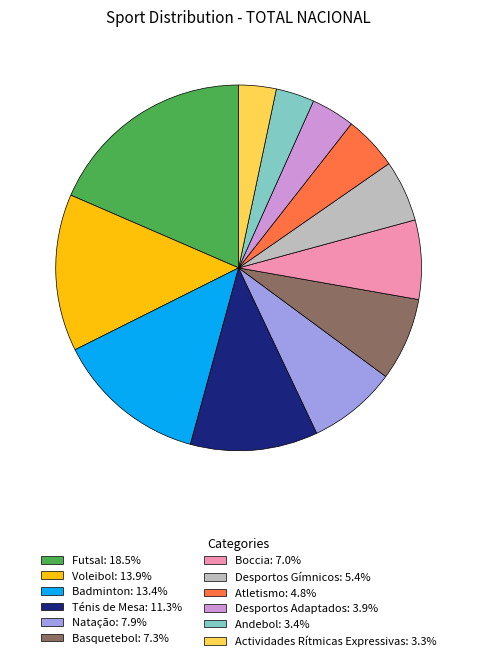

What is the ratio of the value at Desportos Gímnicos: 5.4% to the value at Boccia: 7.0%?

0.8